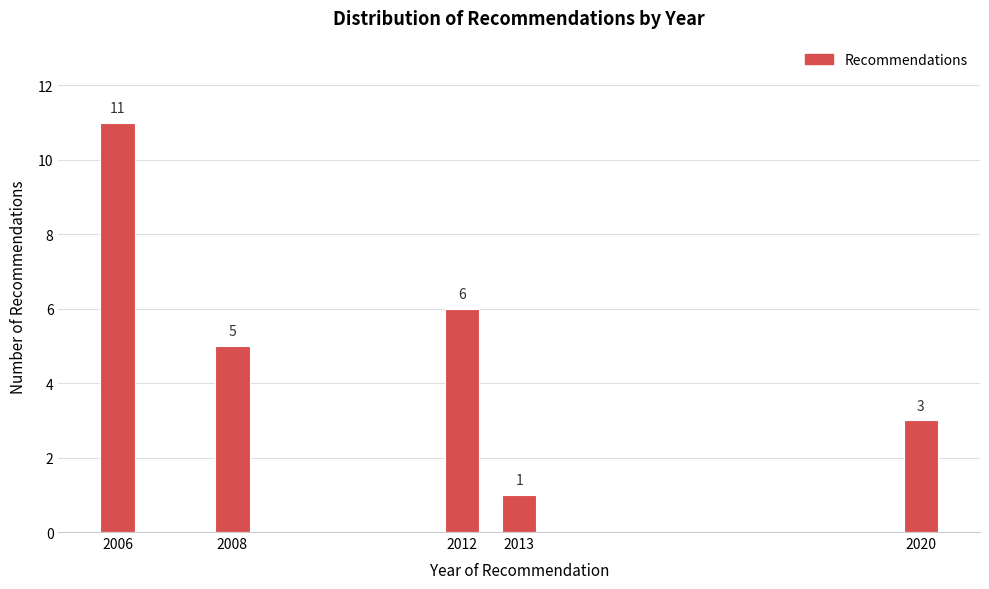

Reading right to left, what are all the values shown in this chart?

2020=3	2013=1	2012=6	2008=5	2006=11